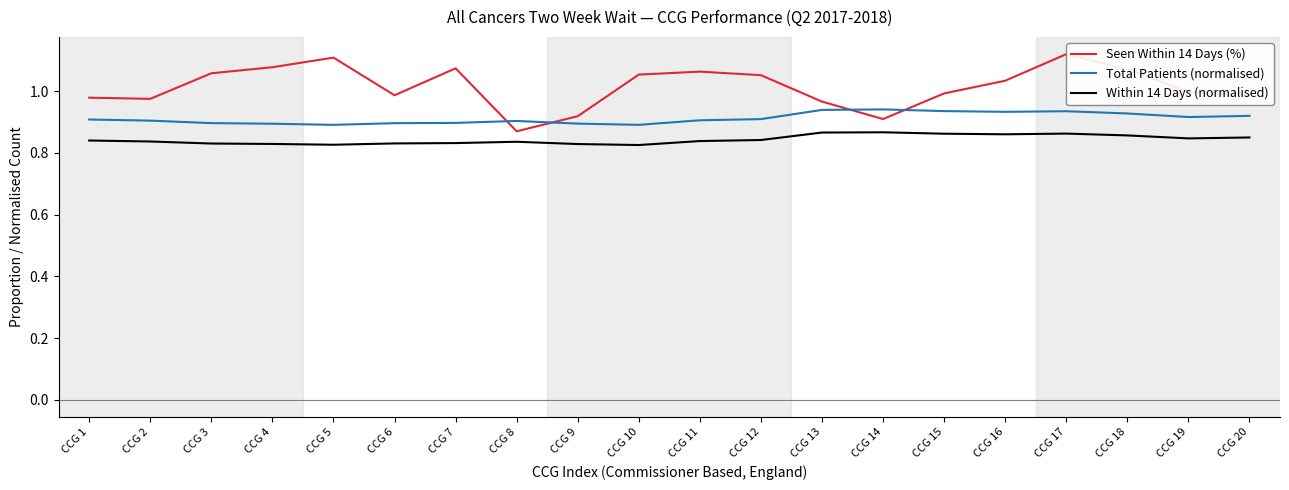

What is the average value of the Total Patients (normalised) series?

0.9